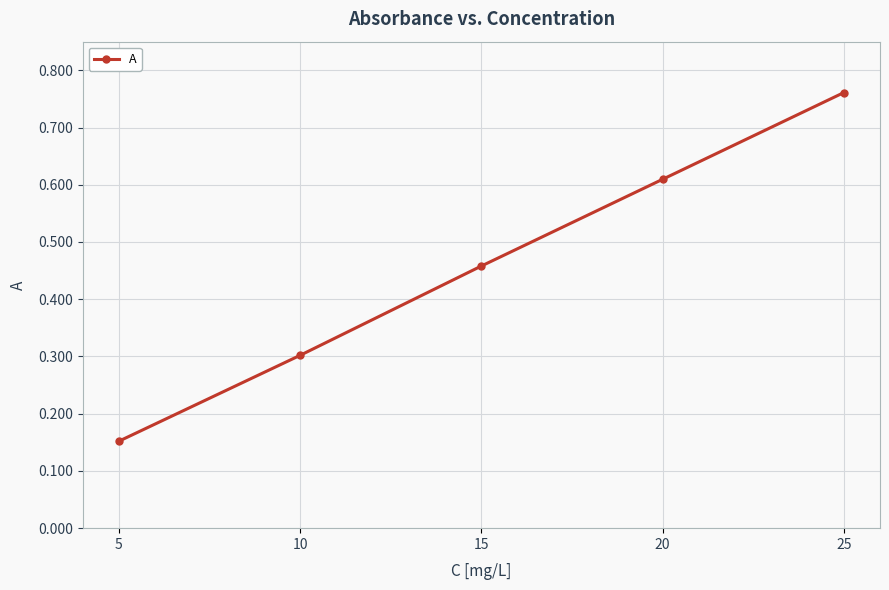

What is the value of the 2nd point from the left?

0.3